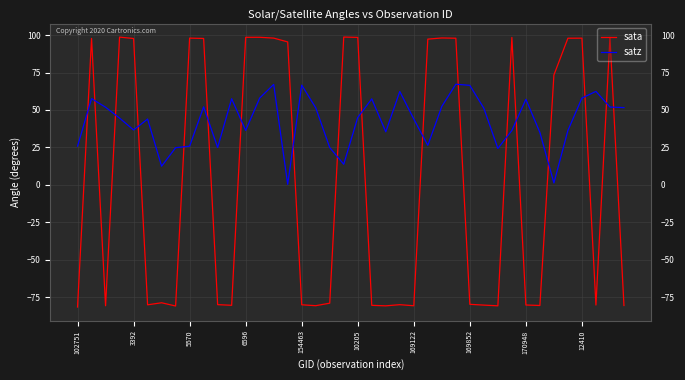

Rank the series by their maximum value, from highest to lowest.

sata, satz